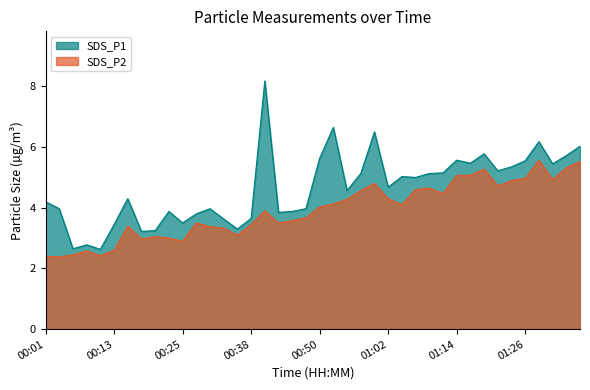

How many series are shown in this chart?

2